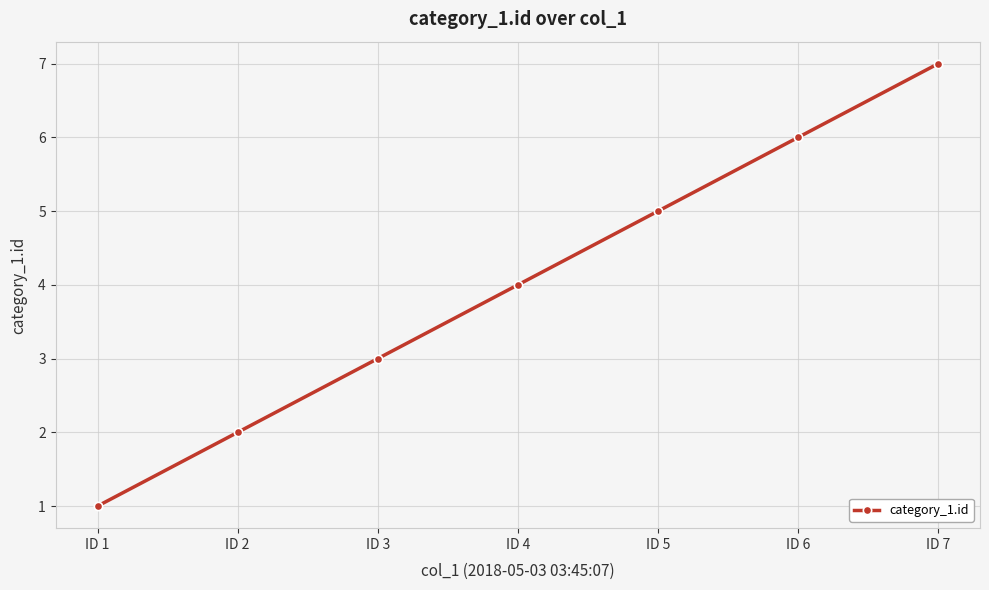

The value at ID 3 is 5. True or false?

False